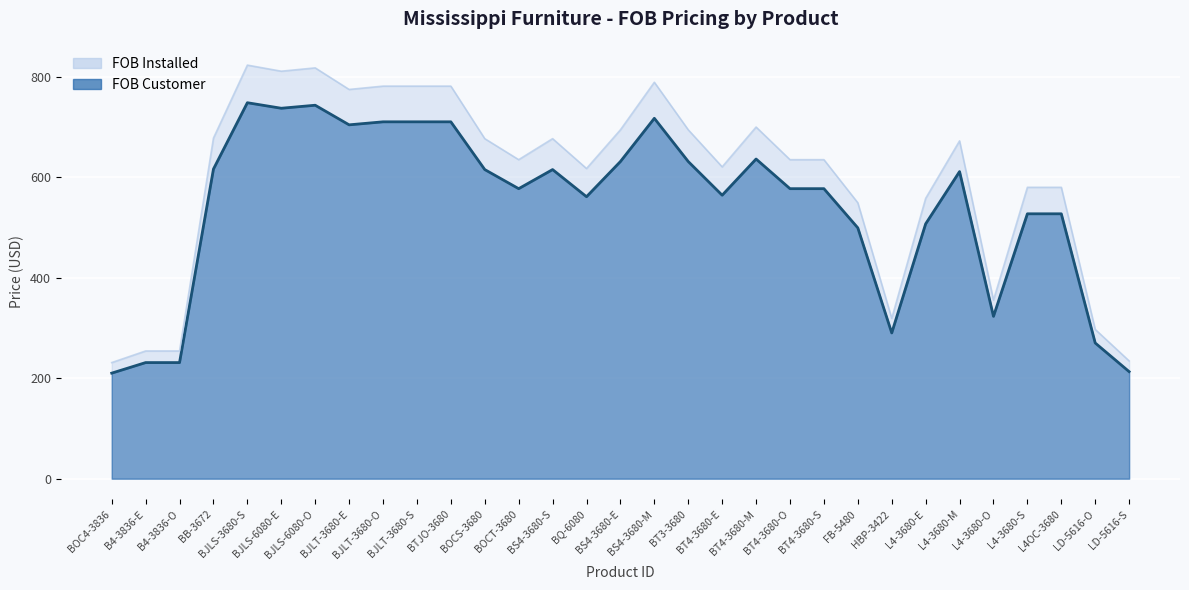

What is the difference between the maximum and minimum values in the FOB Installed series?

591.8